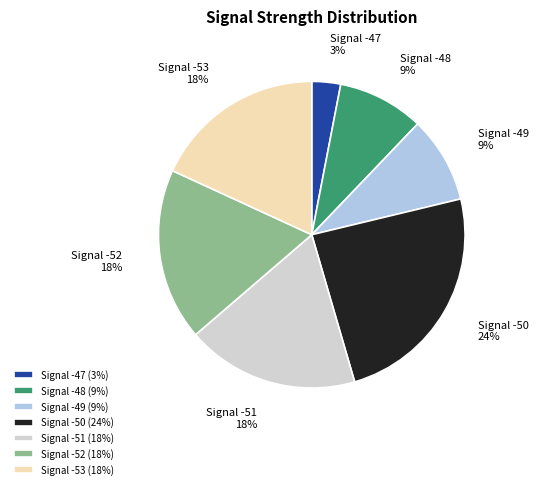

To the nearest percent, what is the difference between the Signal -53 and Signal -50 slice percentages?

6%